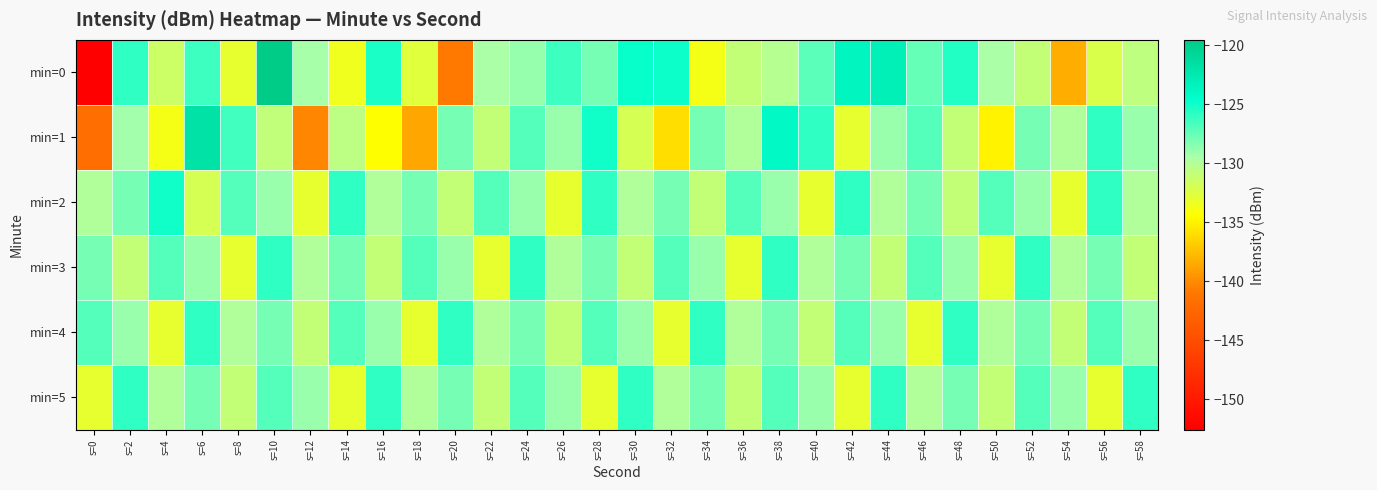

What is the difference between the highest and lowest values at s=58?

5.0